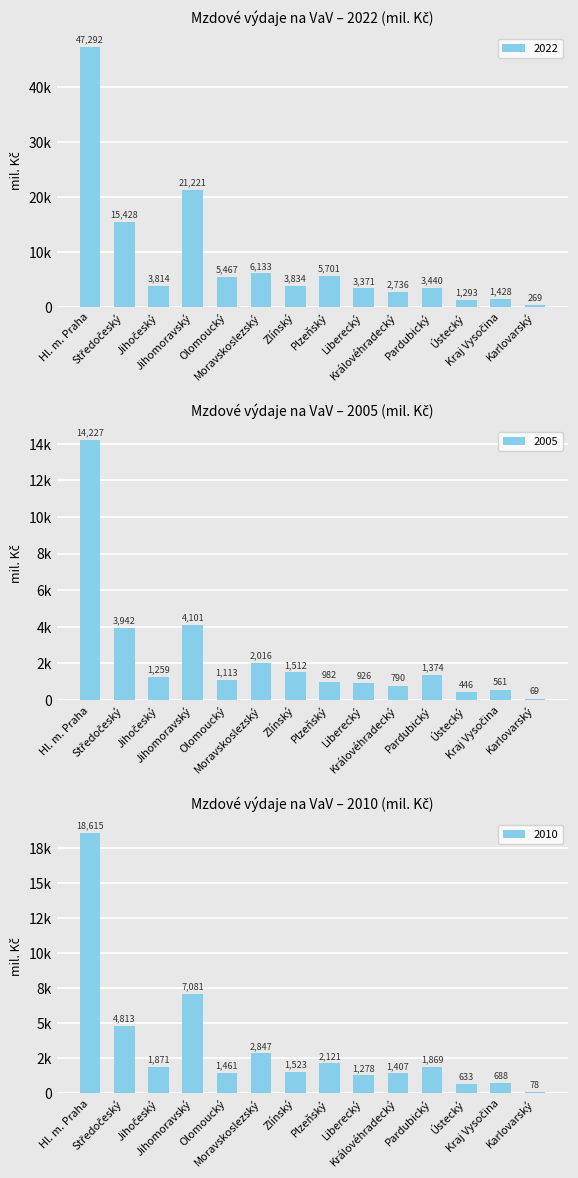

Rank the series by their maximum value, from lowest to highest.

2005, 2010, 2022